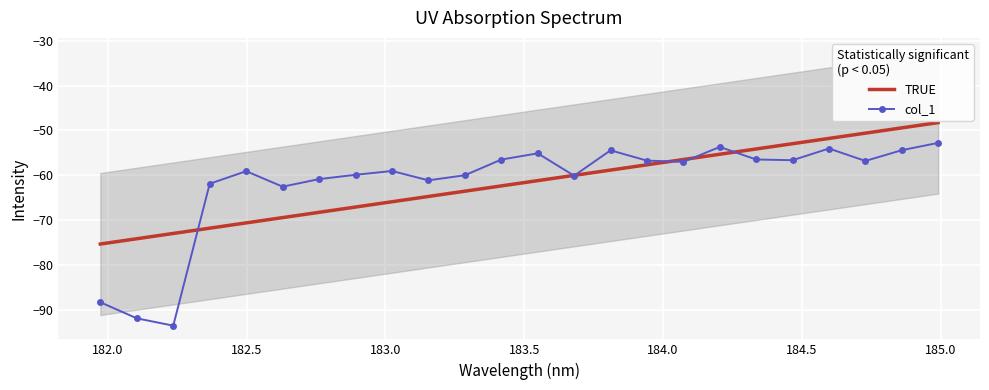

After their last crossing, which series has the higher values: TRUE or col_1?

TRUE